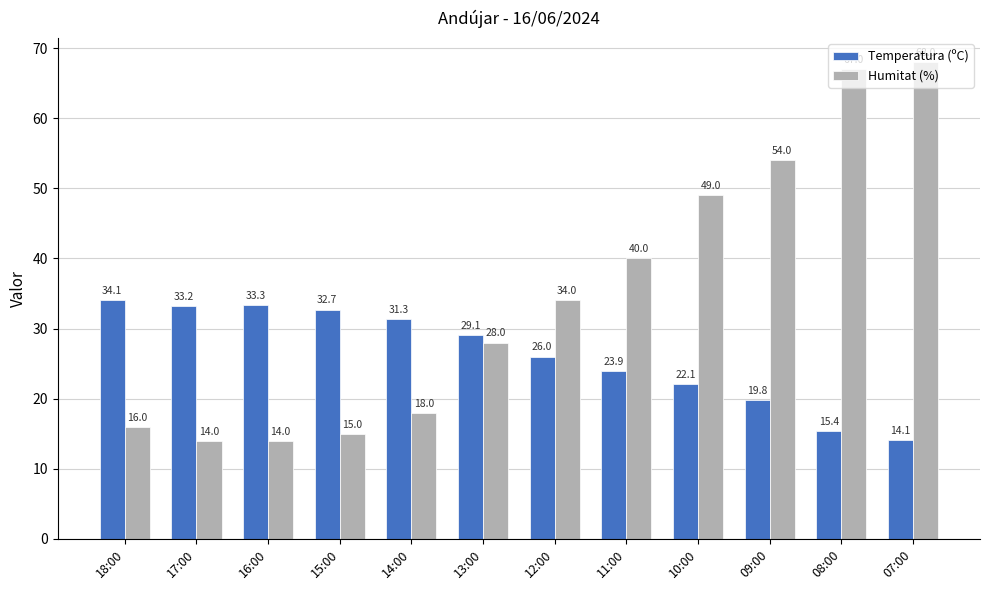

What is the sum of the Humitat (%) values at 10:00 and 18:00?

65.0